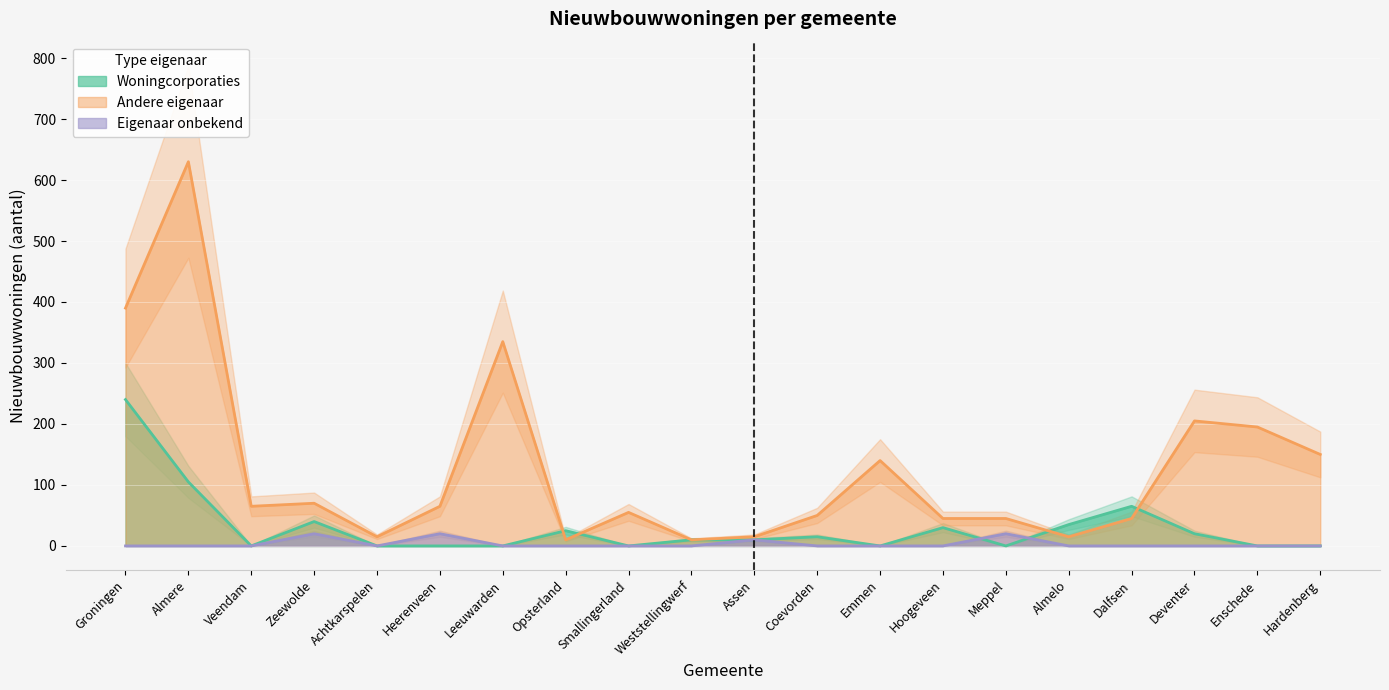

What is the label of the 5th point from the left?

Achtkarspelen